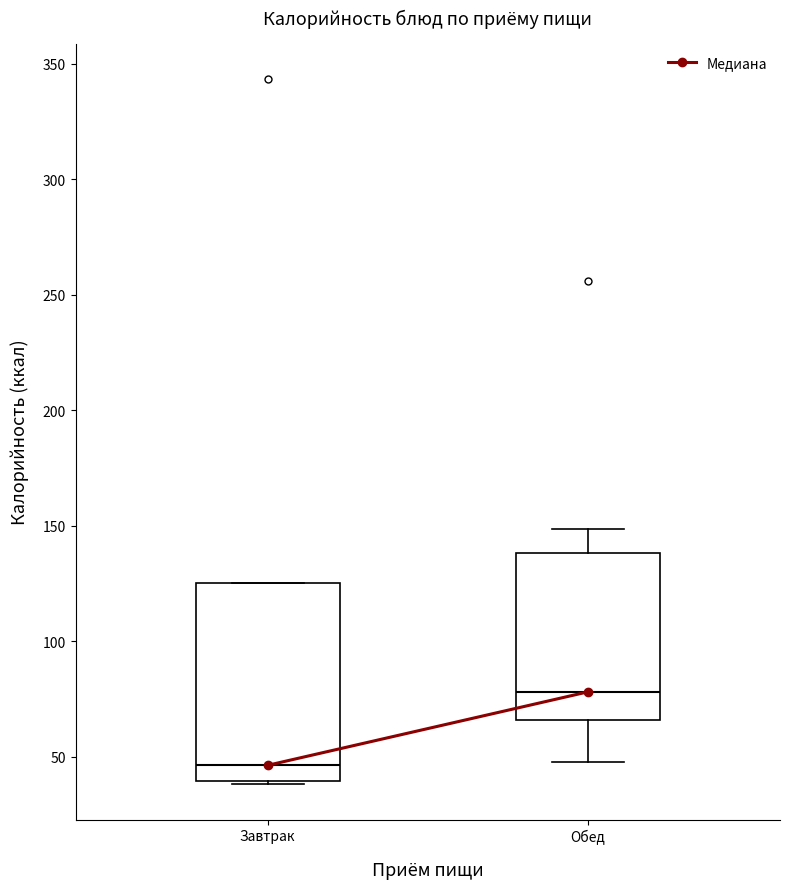

Reading left to right, read every box against the y-axis: the position of its median line, the range the box covers, and the ends of its whiskers. The values are not printed on the chart, so give them approximately, as read against the axis.

Завтрак: median 45, box 40 to 125, whiskers 40 to 125
Обед: median 80, box 65 to 140, whiskers 45 to 150